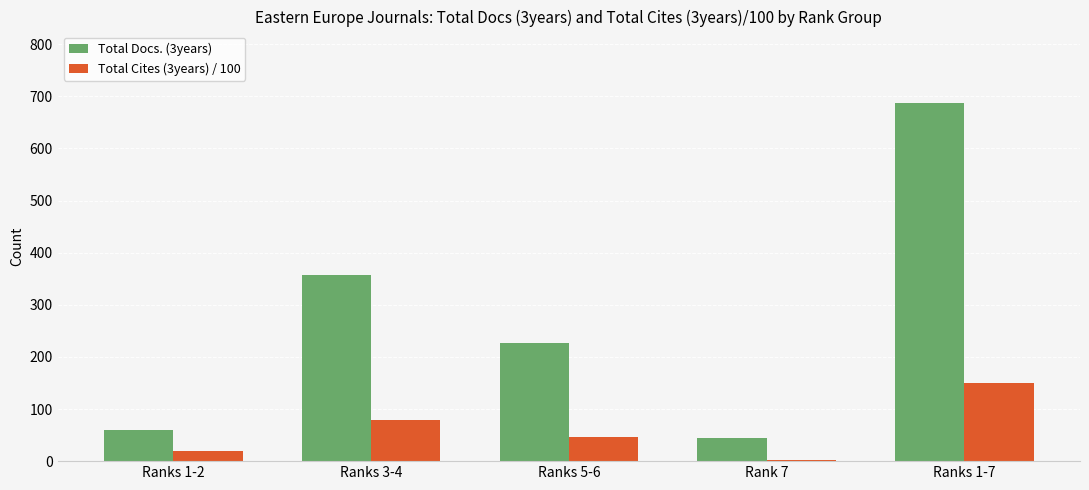

What position from the left is Rank 7?

4